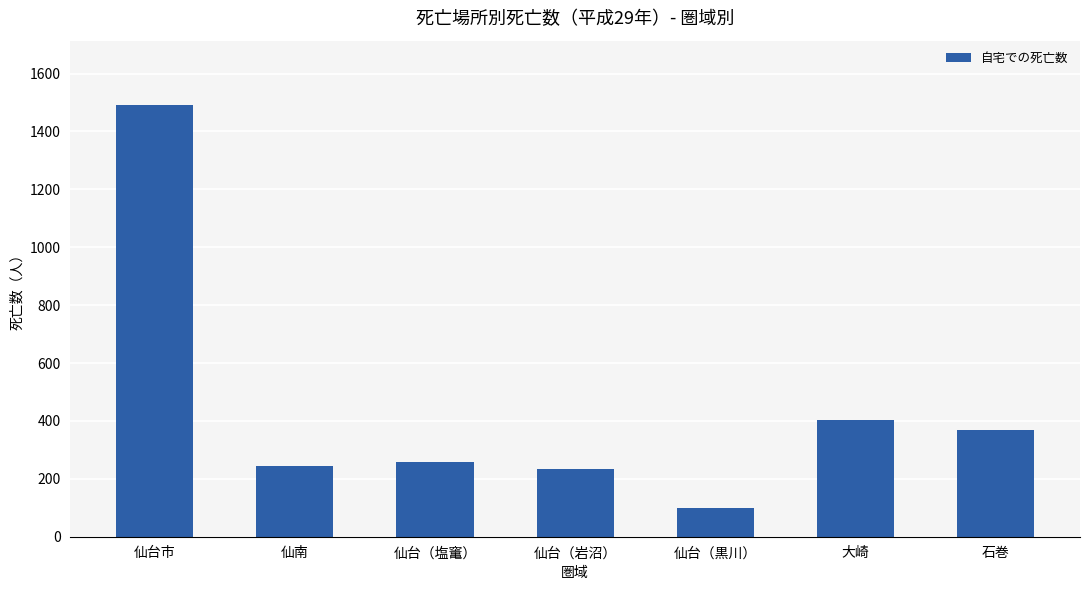

How many data points does each series have?

7